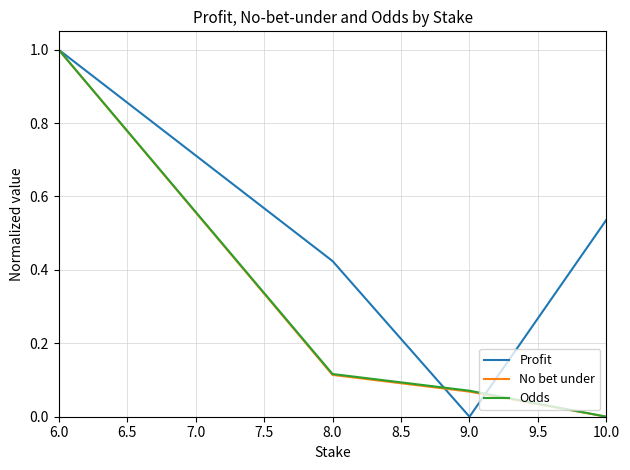

How many lines are shown in the chart?

3